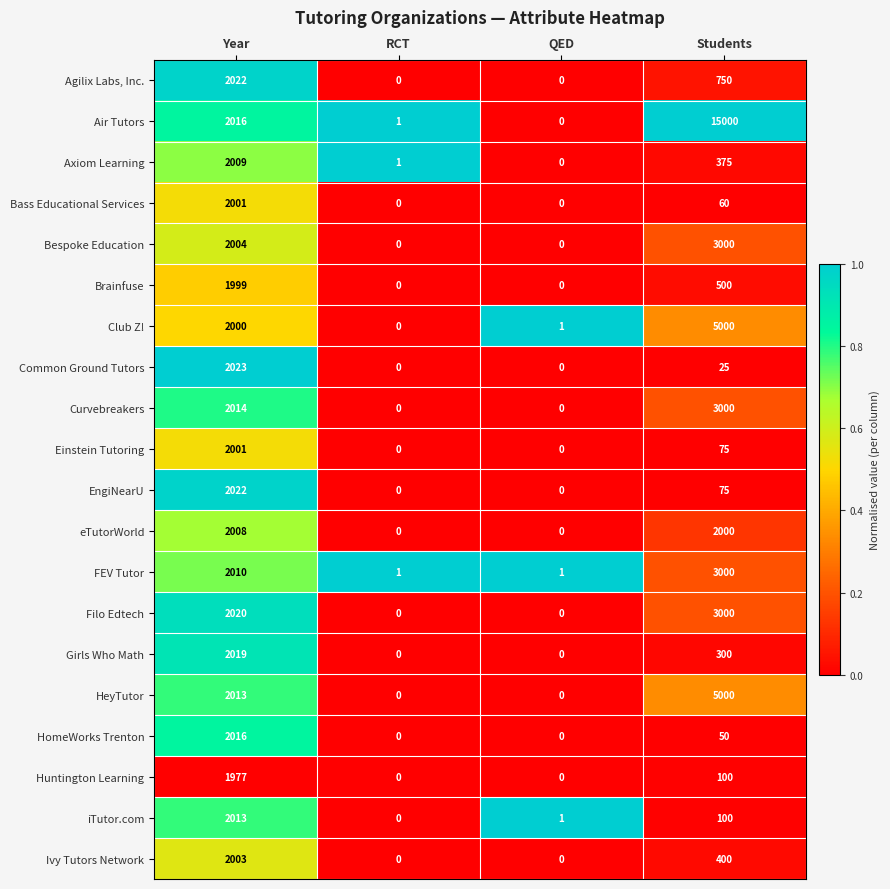

Which series has the largest range (max minus min)?

Air Tutors